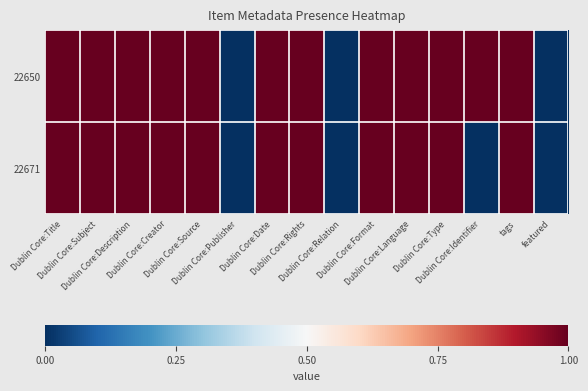

At how many categories does at least one series exceed 0?

12